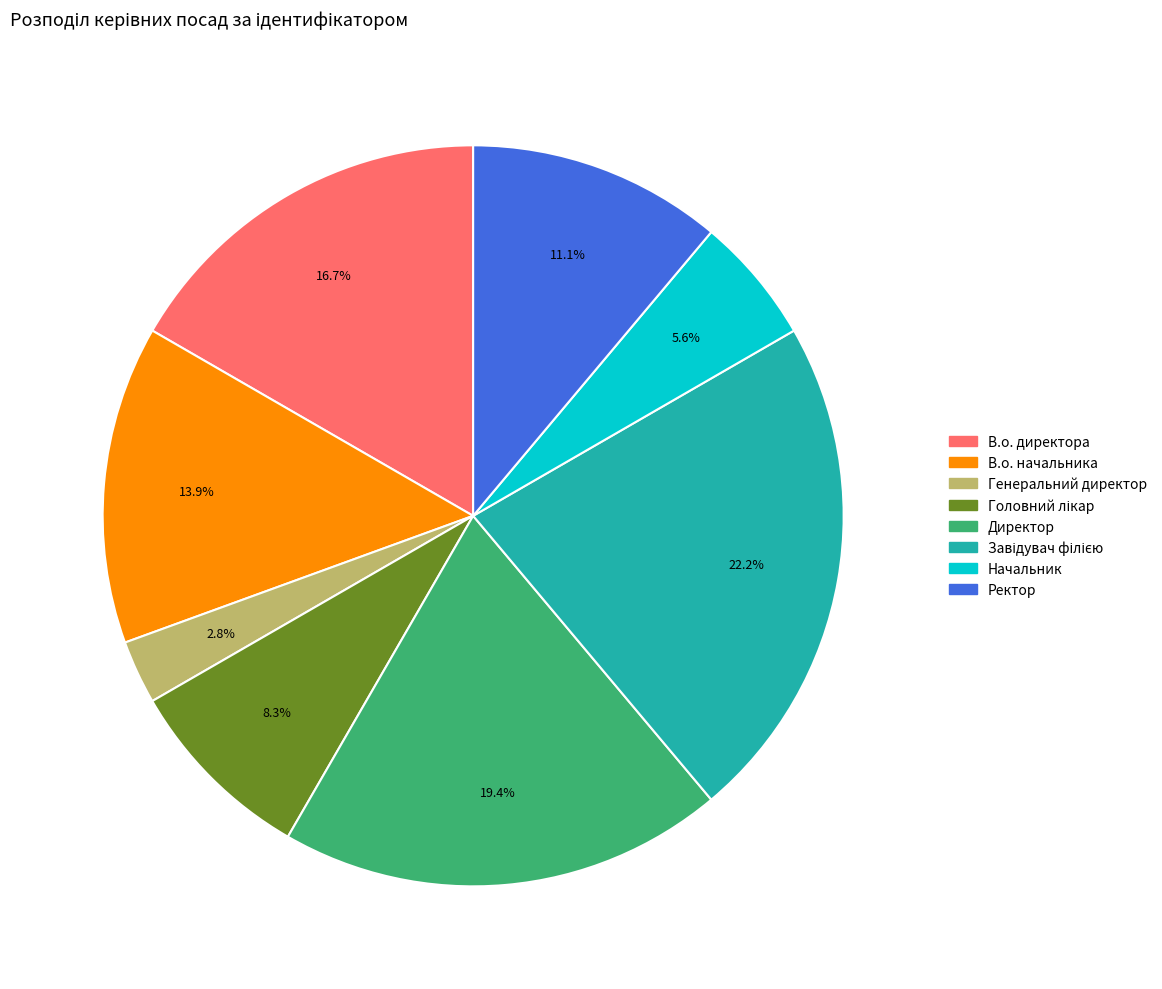

Is it true that В.о. директора is 17% of the pie?

True